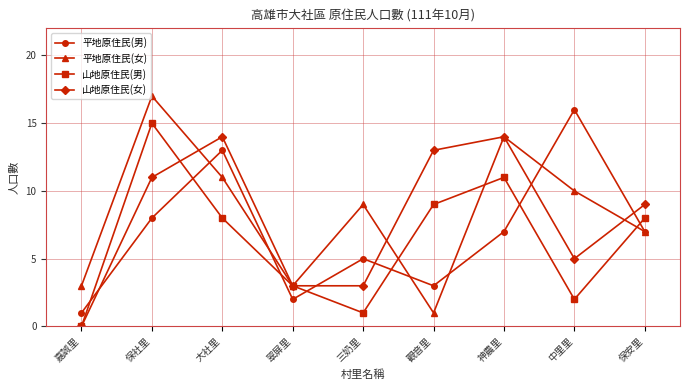

What is the total value across all series at 中里里?

33